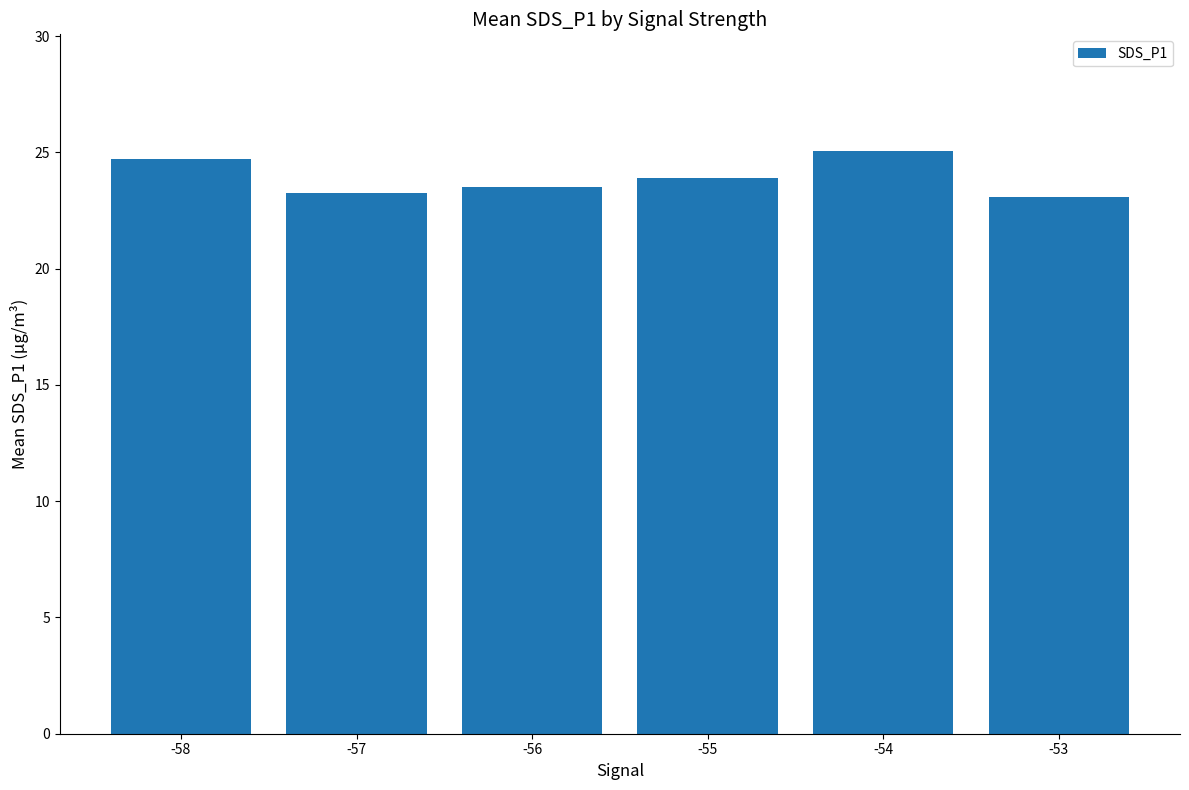

What is the difference between the values at -55 and -53?

0.8